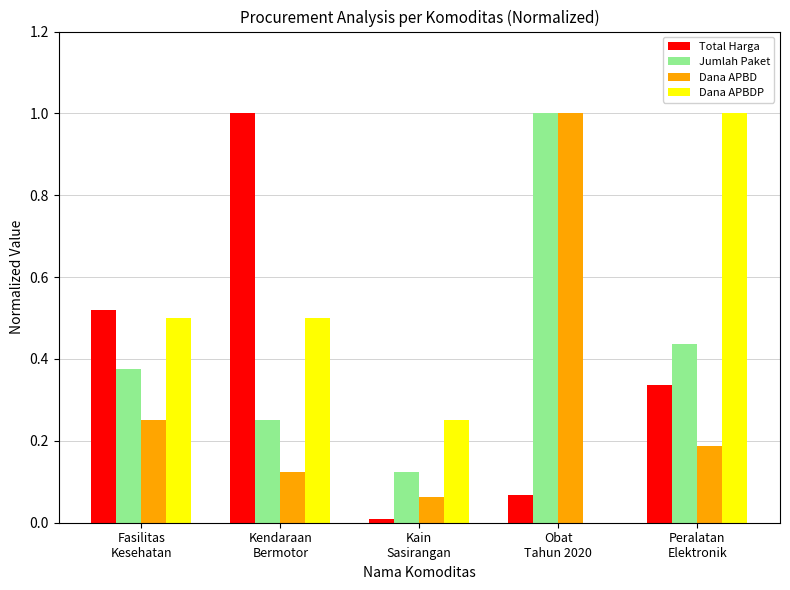

What are all the series names shown in the legend?

Total Harga, Jumlah Paket, Dana APBD, Dana APBDP